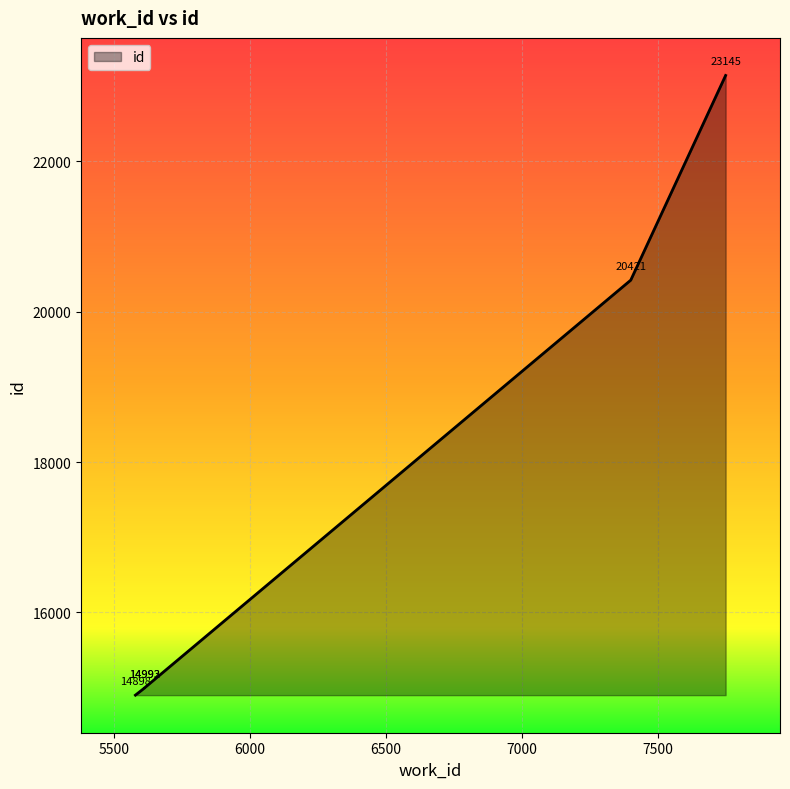

Where does the data first go above 14993?

7401